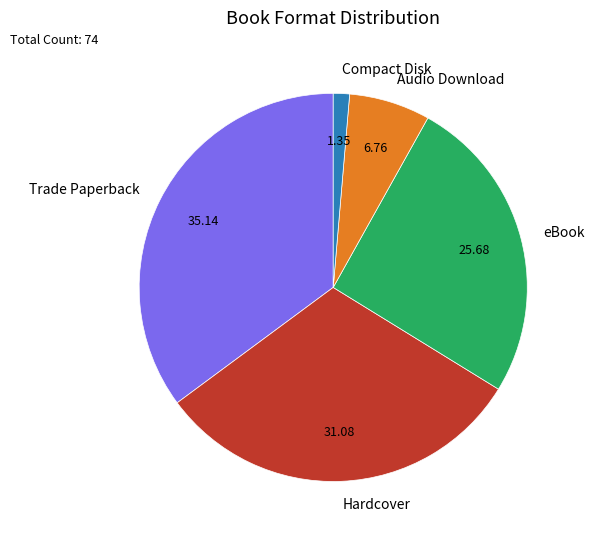

What is the smallest slice in the pie chart?

Compact Disk